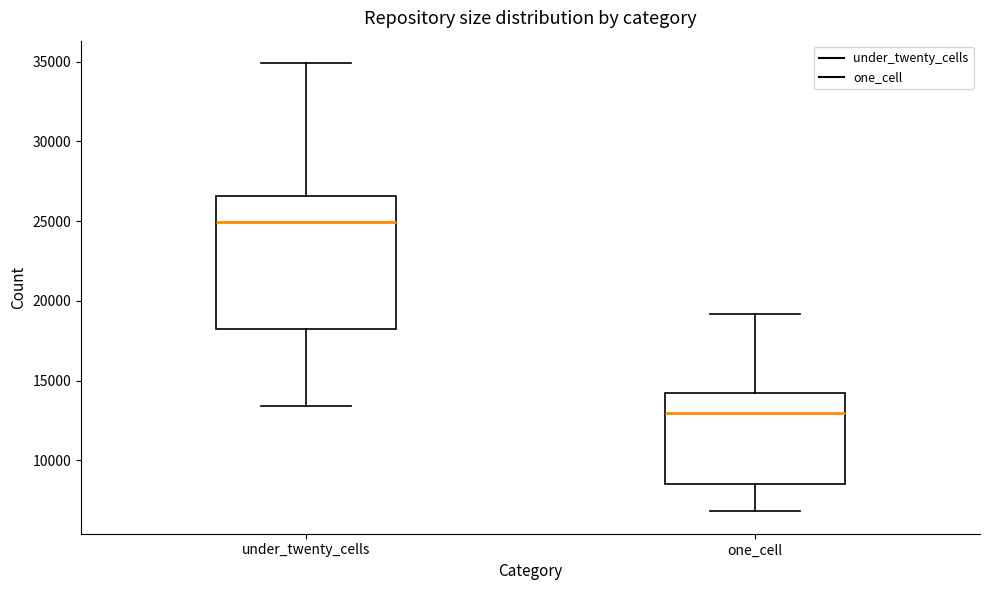

Reading left to right, read every box against the y-axis: the position of its median line, the range the box covers, and the ends of its whiskers. The values are not printed on the chart, so give them approximately, as read against the axis.

under_twenty_cells: median 25000, box 18000 to 26500, whiskers 13500 to 35000
one_cell: median 13000, box 8500 to 14000, whiskers 7000 to 19000